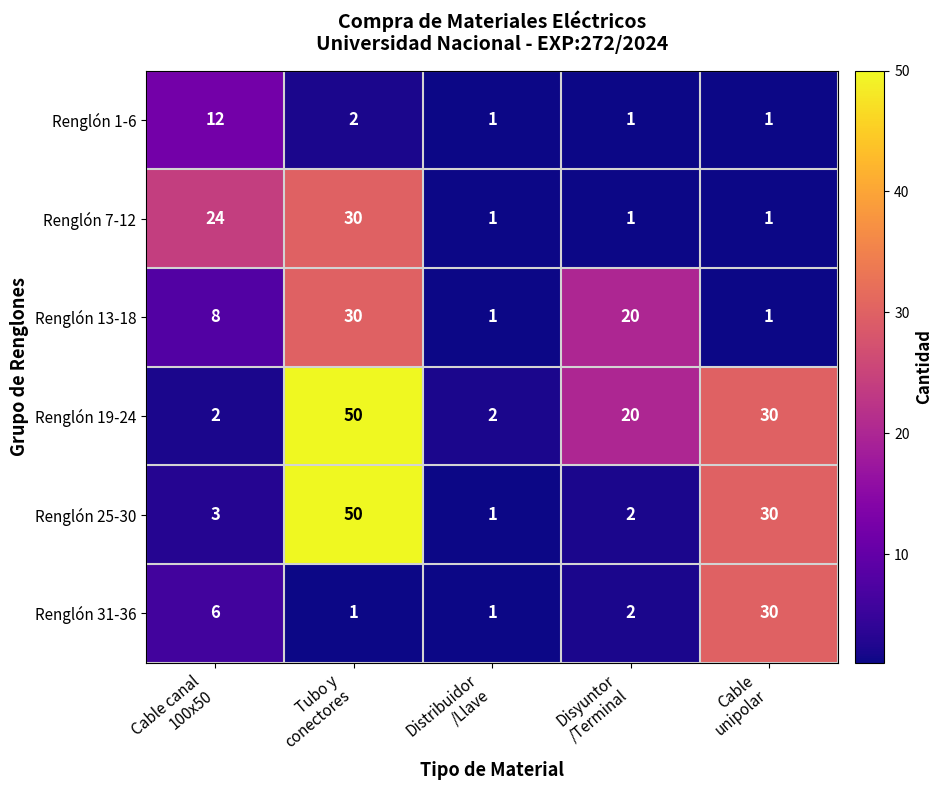

What is the sum of all Renglón 1-6 values?

17